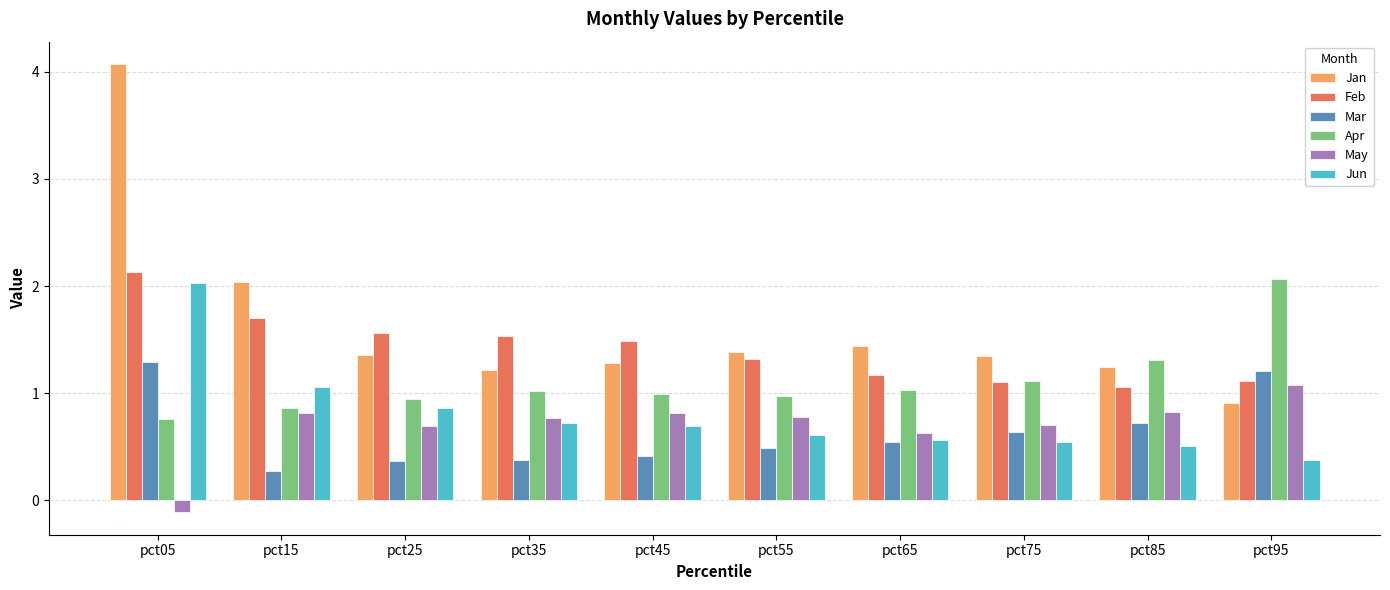

Which series has the largest range (max minus min)?

Jan